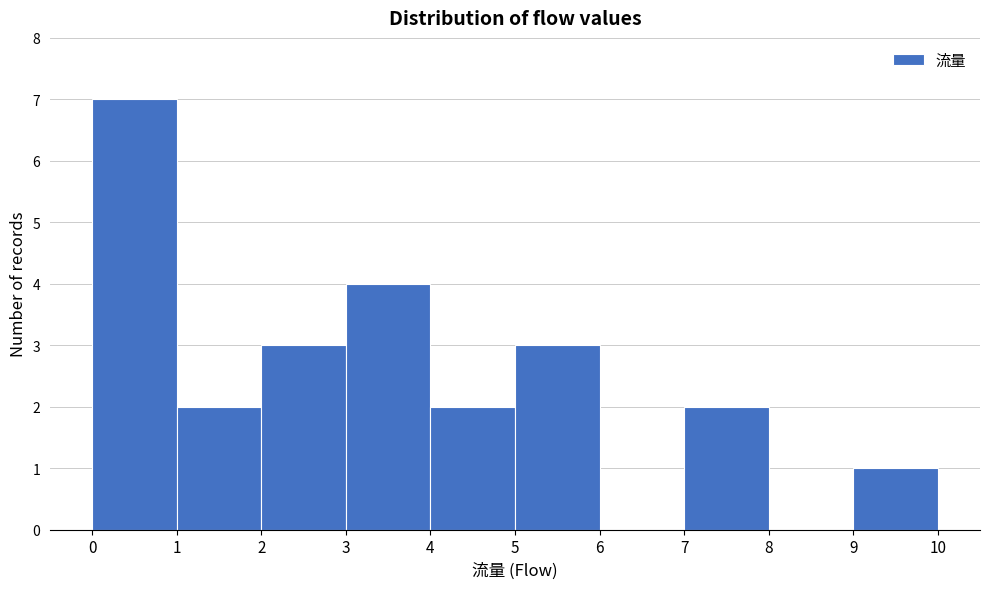

Which range on the x-axis has the tallest bar?

0 to 1